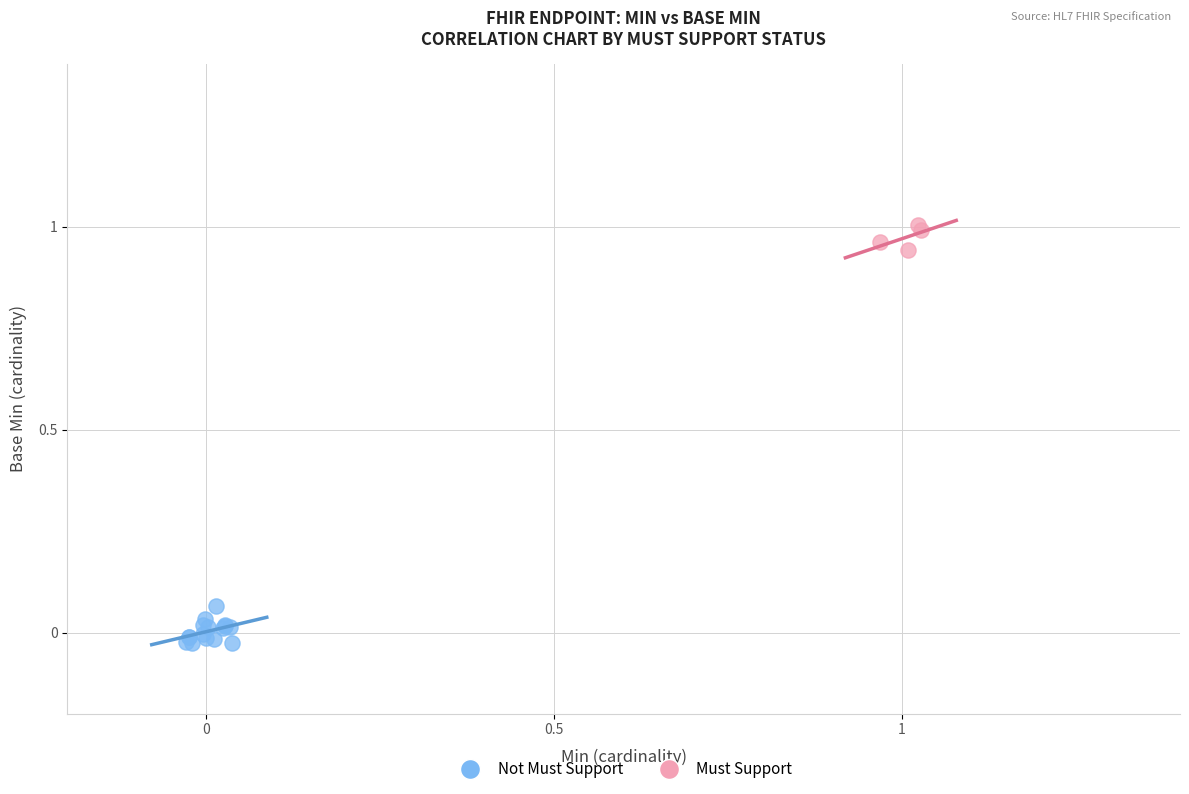

Which series has the widest spread of Y values?

Not Must Support